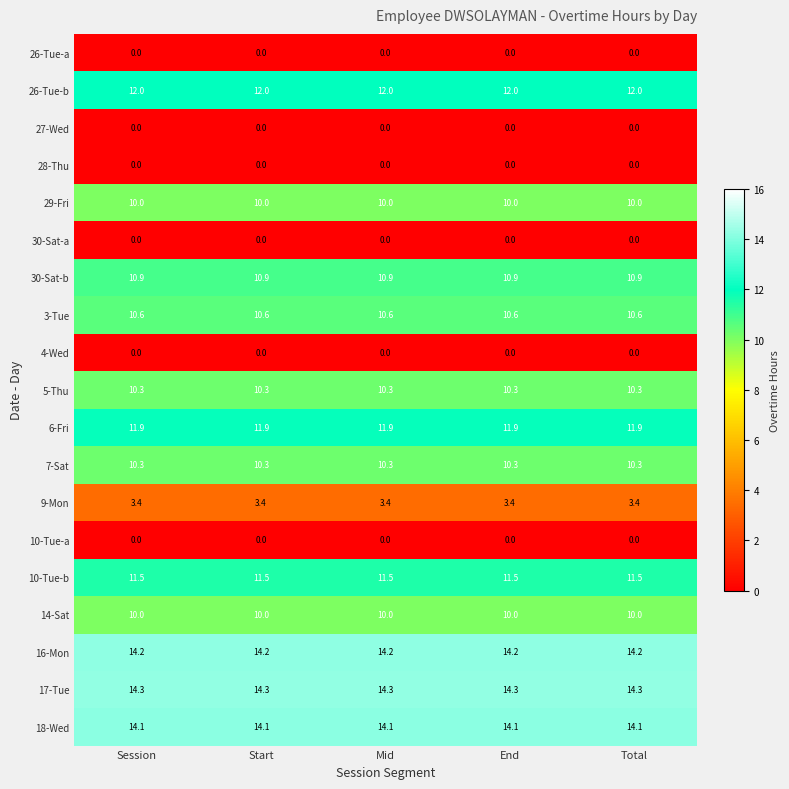

Which series has the largest total across all categories?

17-Tue